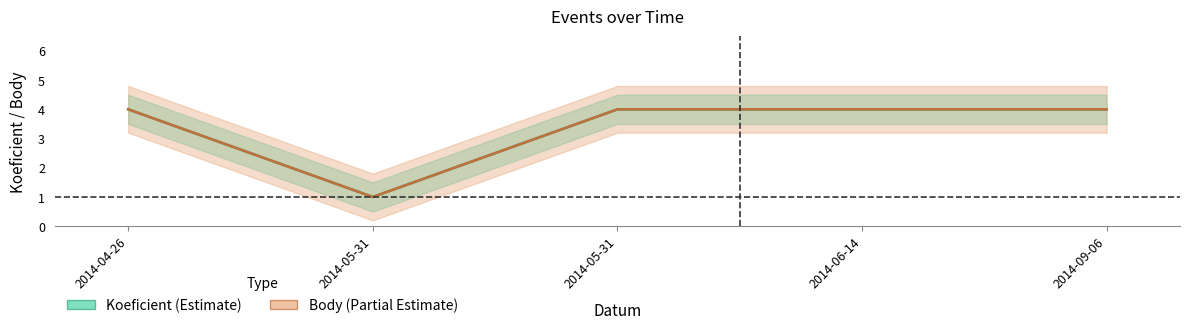

In Body, how many points are lower than both neighbors (excluding endpoints)?

1